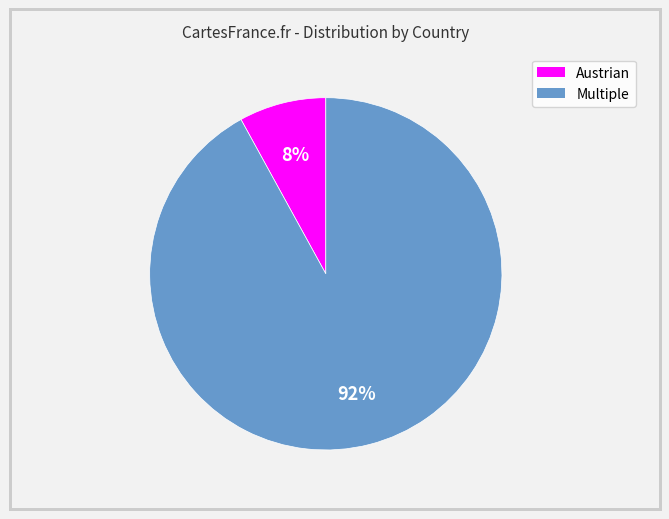

To the nearest percent, what is the combined percentage of Austrian and Multiple?

100%